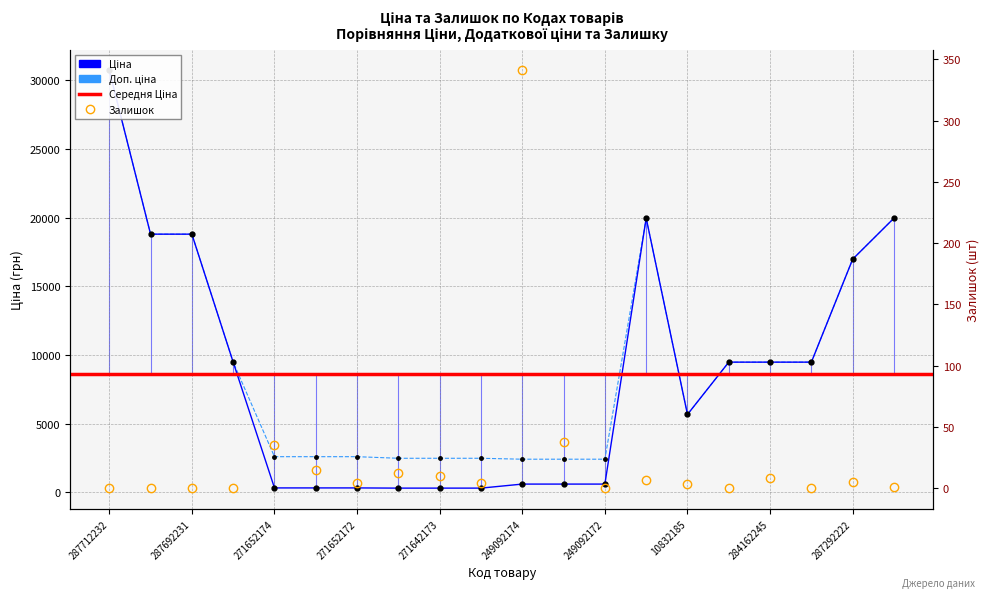

Between 249092174 and 284162245, which series saw the biggest shift?

Ціна